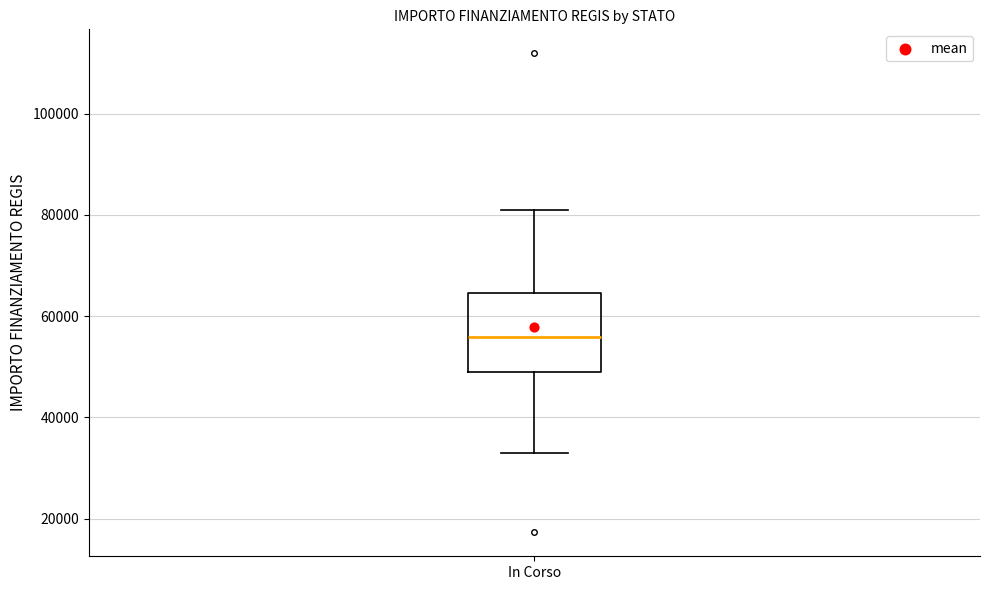

Where does the lower whisker of the box for In Corso end on the y-axis? The values are not printed on the chart, so give them approximately, as read against the axis.

32000